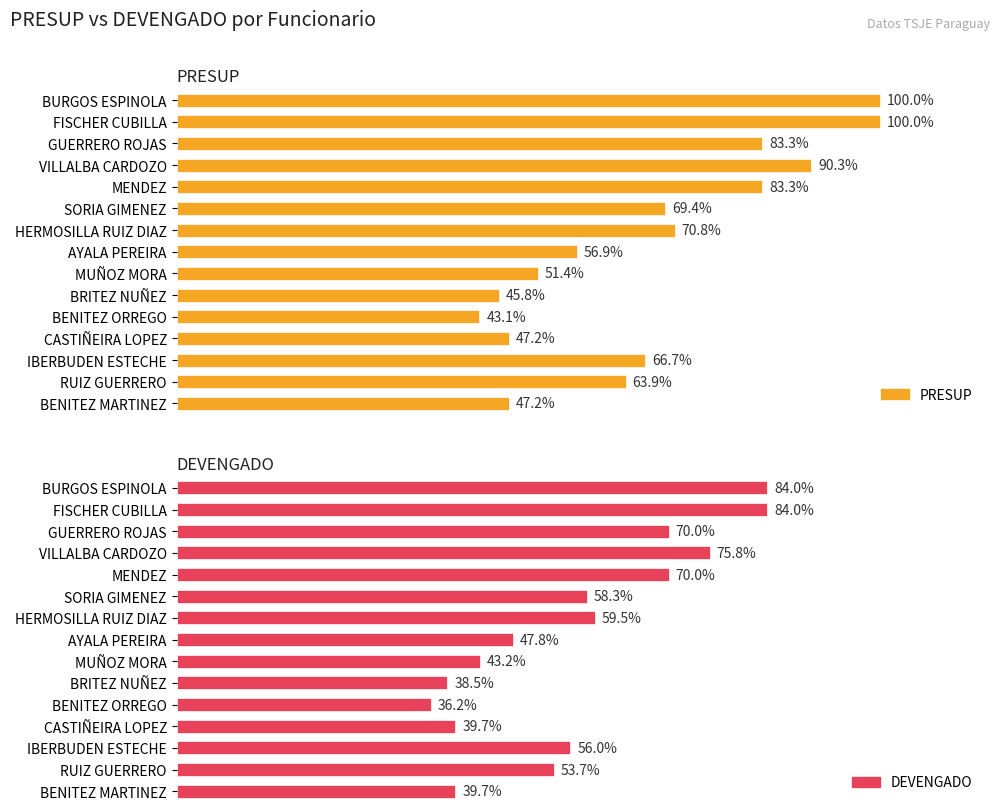

The DEVENGADO series shows 4745788 at CASTIÑEIRA LOPEZ. True or false?

False